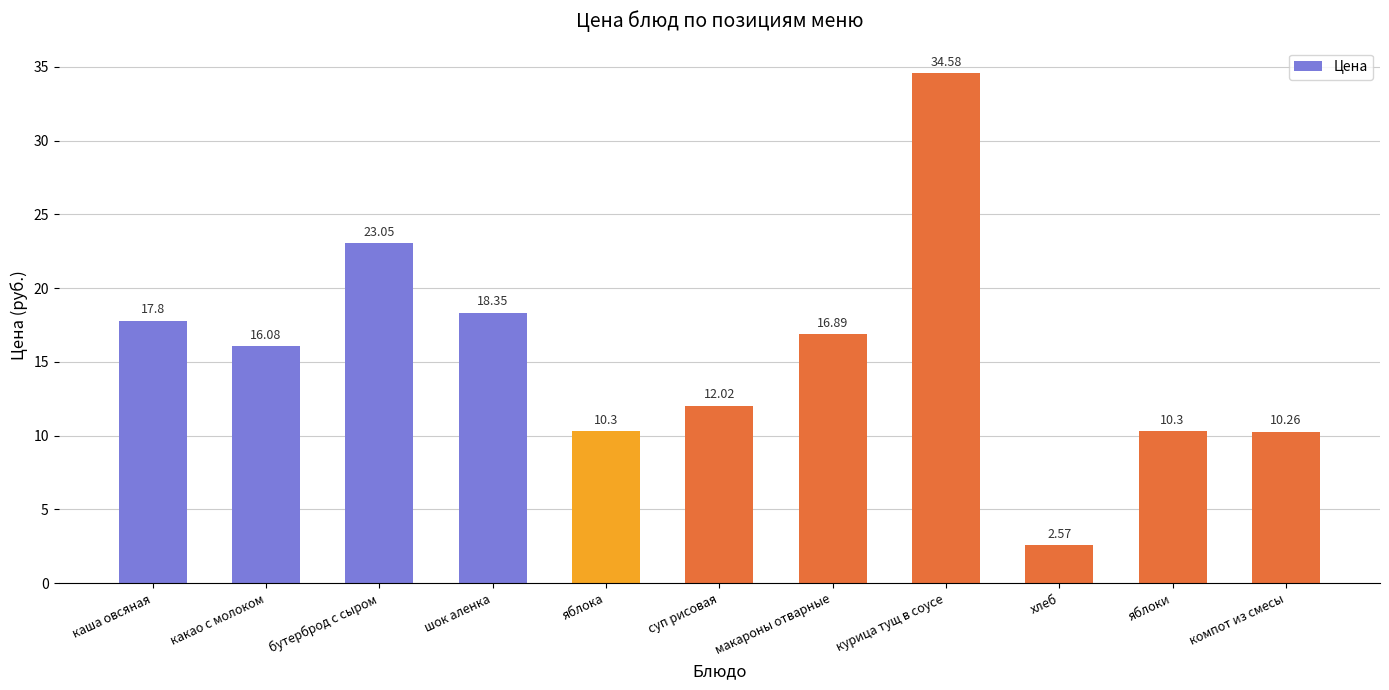

Between макароны отварные and курица тущ в соусе, which is larger?

курица тущ в соусе